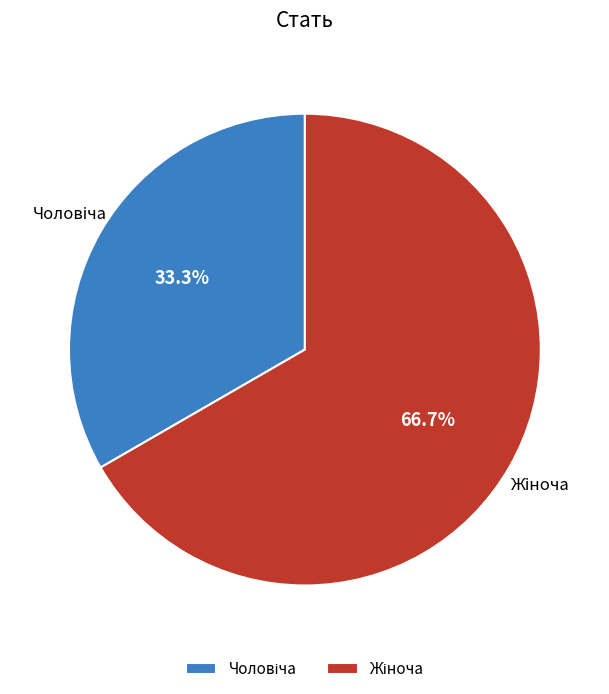

Is there any slice that represents more than half of the pie?

Yes